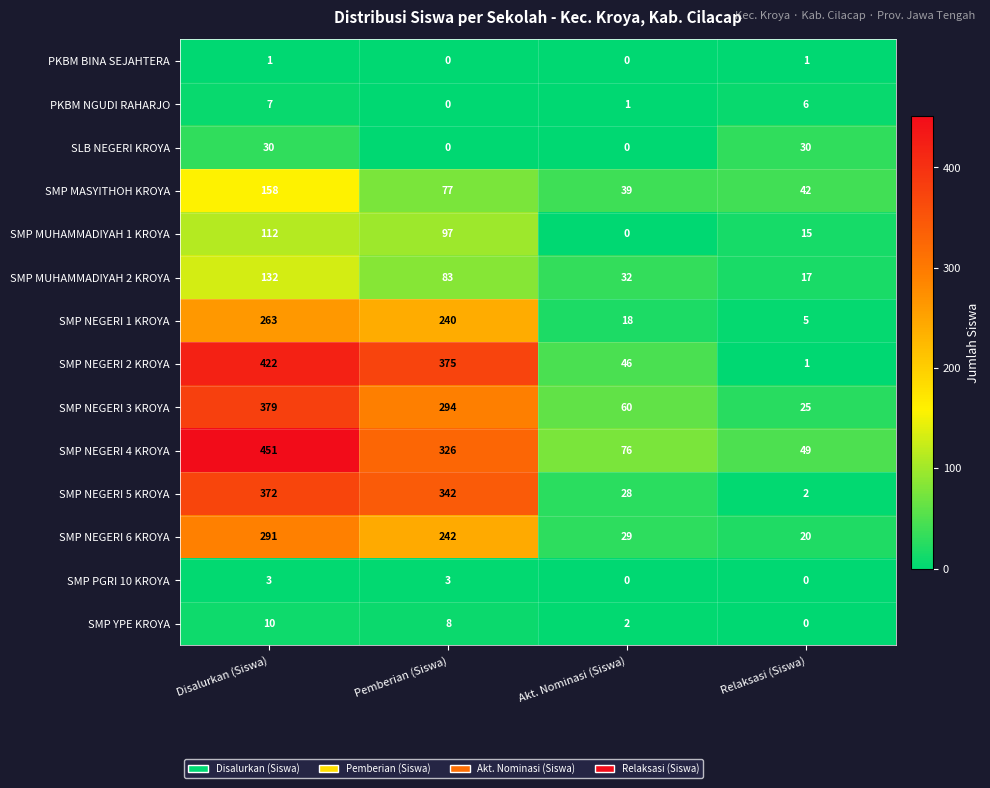

At which category does the chart reach its peak across all series?

Disalurkan (Siswa)